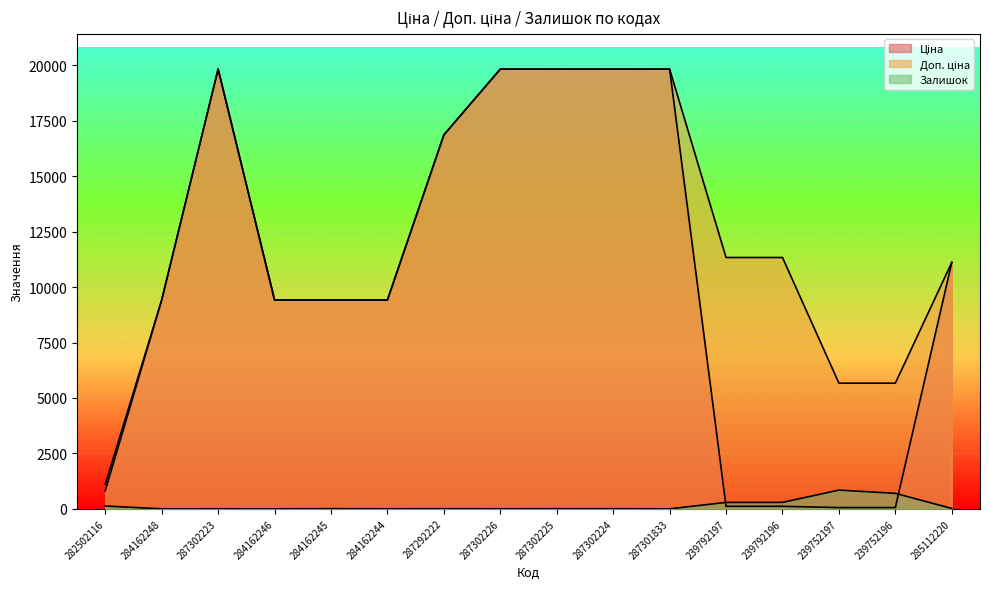

Where does the Залишок series first go above 5?

282502116